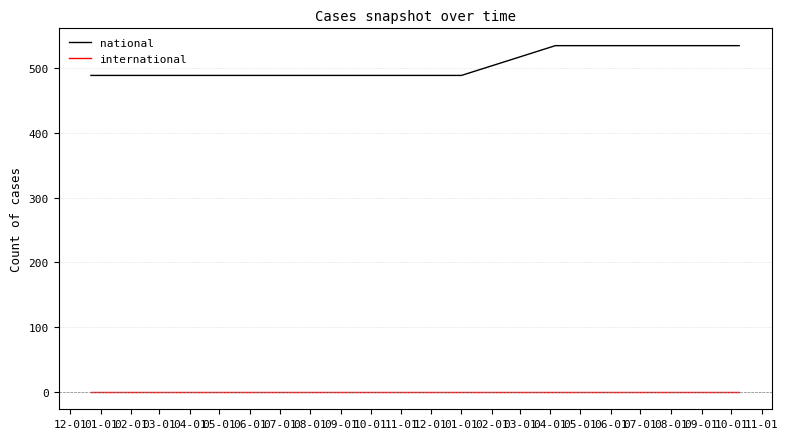

What are all the series names shown in the legend?

national, international